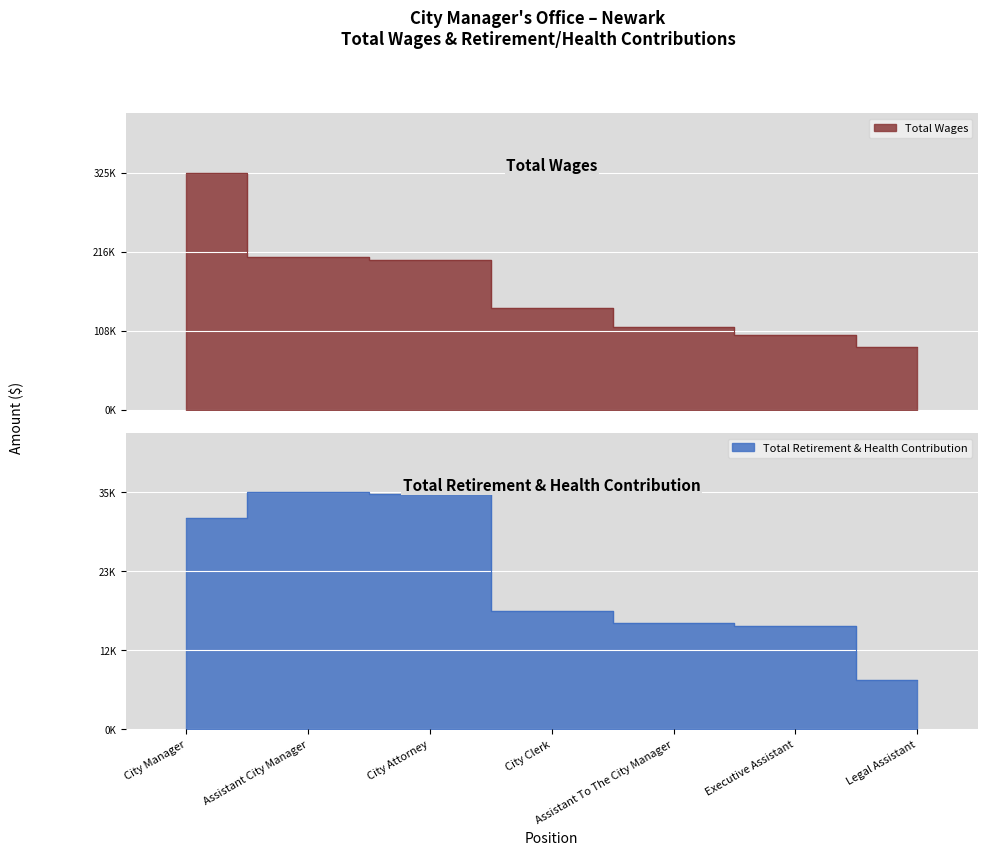

Rank the series by their average value, from highest to lowest.

Total Wages, Total Retirement & Health Contribution